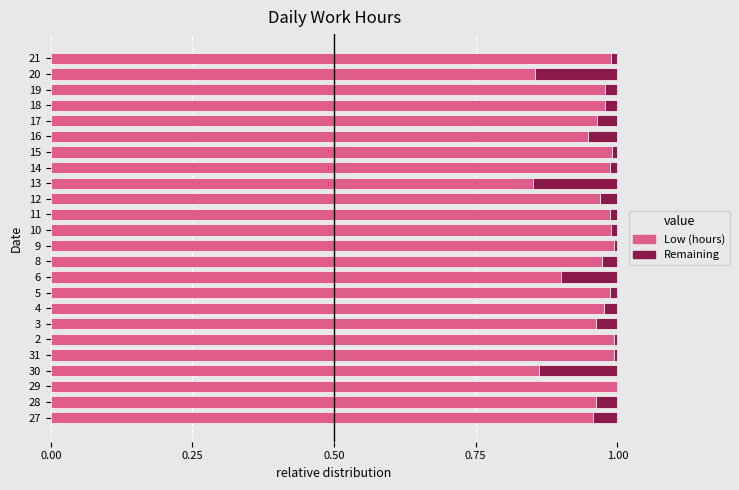

Is it true that Low (hours) equals 0.2 at 3?

False